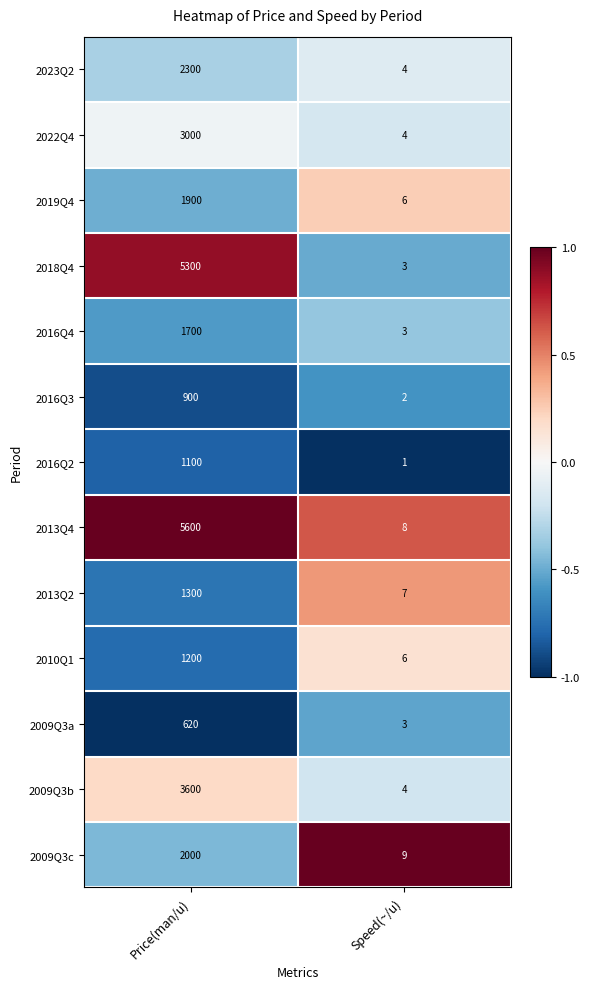

What is the difference between the highest and lowest values at Price(man/u)?

4980